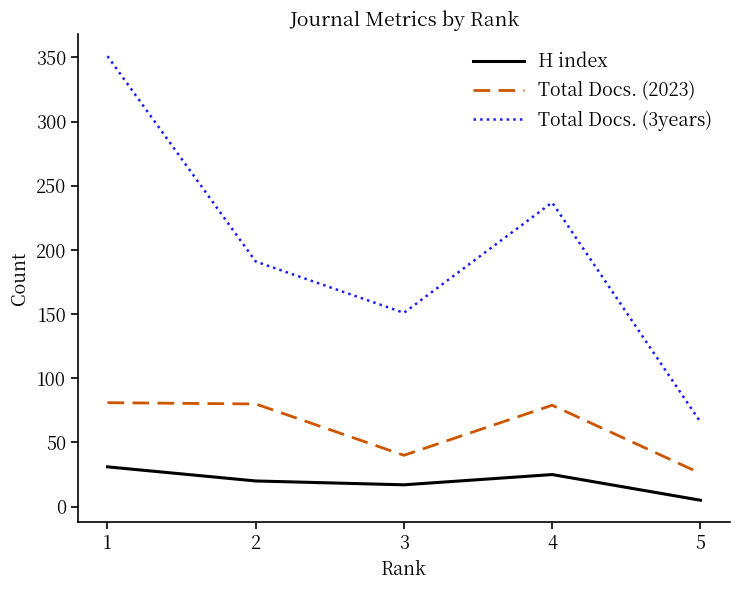

Which series has the largest total across all categories?

Total Docs. (3years)